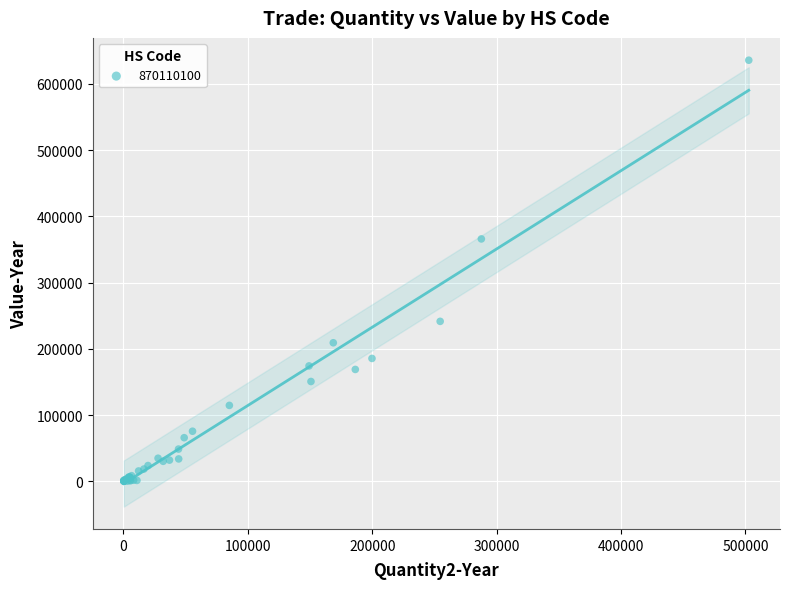

What Y value in the scatter plot is closest to 318002?

365985